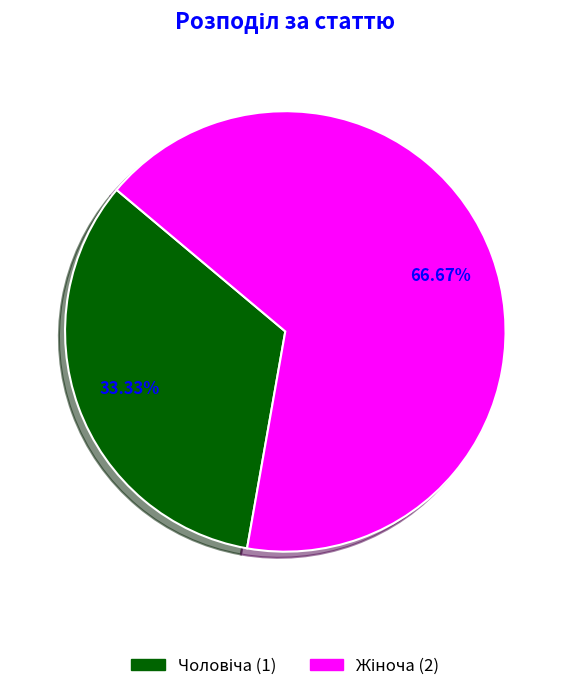

Is there a majority slice in this chart?

Yes